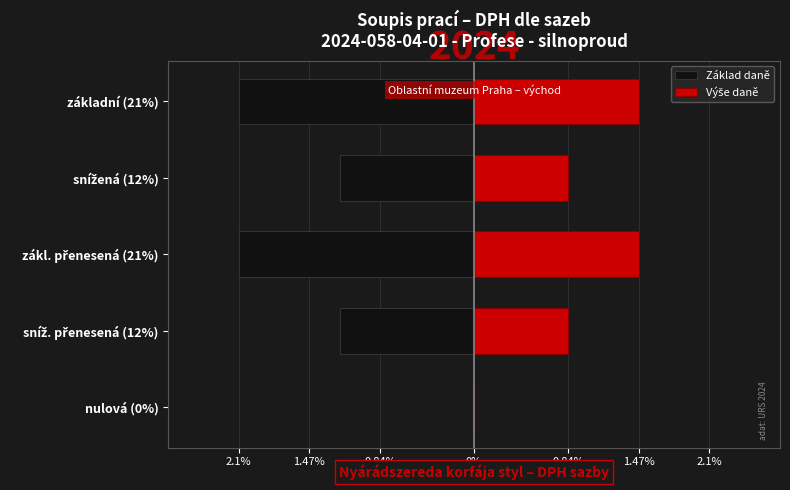

What is the value of the Základ daně bar at the 4th from the left?

-1.2